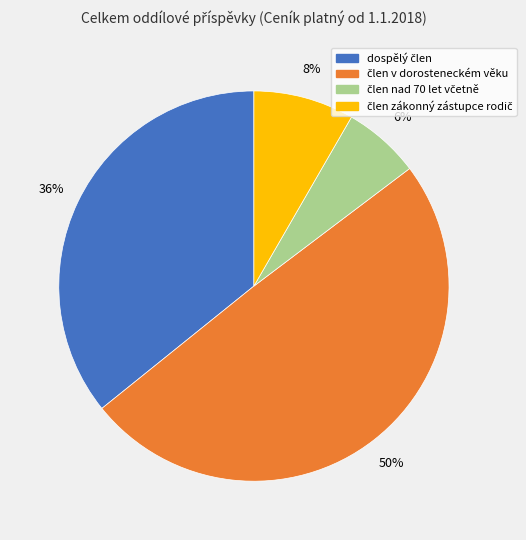

Does any single category account for the majority?

No